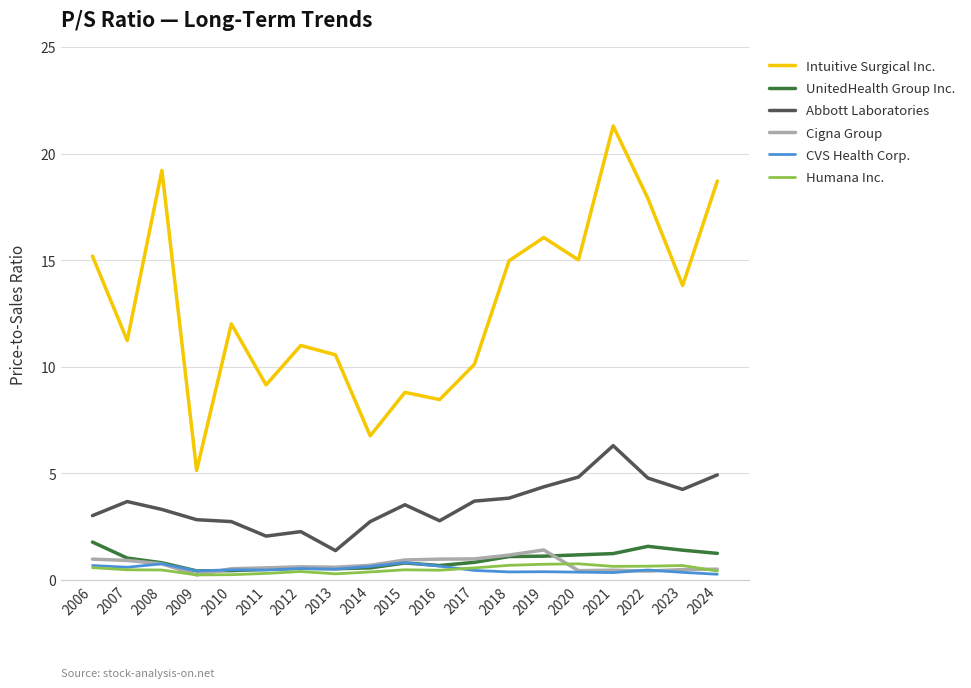

The Abbott Laboratories series shows 6.3 at 2021. True or false?

True